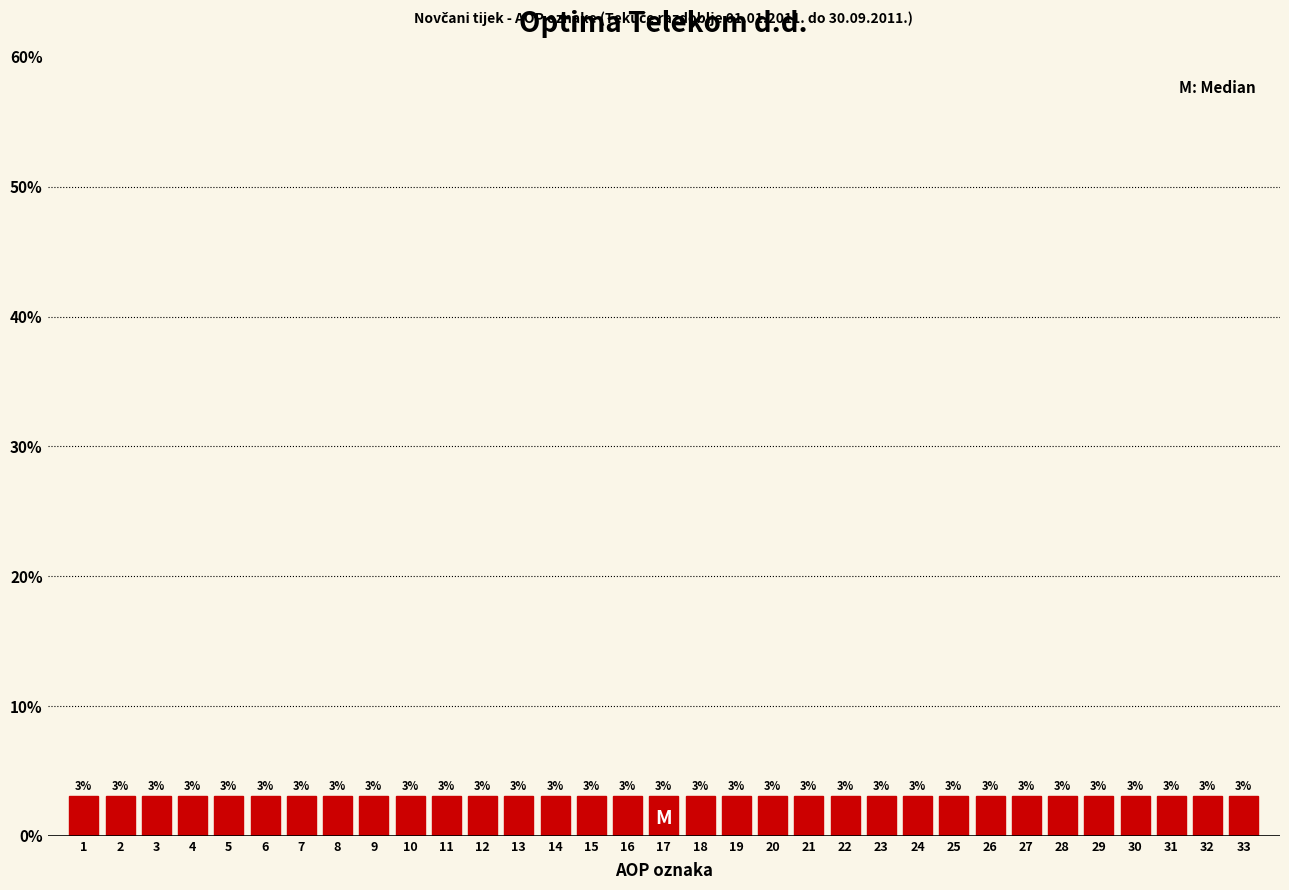

Reading left to right, list every bar in this chart as the range it spans on the x-axis followed by its height.

0.5 to 1.5: 3
1.5 to 2.5: 3
2.5 to 3.5: 3
3.5 to 4.5: 3
4.5 to 5.5: 3
5.5 to 6.5: 3
6.5 to 7.5: 3
7.5 to 8.5: 3
8.5 to 9.5: 3
9.5 to 10.5: 3
10.5 to 11.5: 3
11.5 to 12.5: 3
12.5 to 13.5: 3
13.5 to 14.5: 3
14.5 to 15.5: 3
15.5 to 16.5: 3
16.5 to 17.5: 3
17.5 to 18.5: 3
18.5 to 19.5: 3
19.5 to 20.5: 3
20.5 to 21.5: 3
21.5 to 22.5: 3
22.5 to 23.5: 3
23.5 to 24.5: 3
24.5 to 25.5: 3
25.5 to 26.5: 3
26.5 to 27.5: 3
27.5 to 28.5: 3
28.5 to 29.5: 3
29.5 to 30.5: 3
30.5 to 31.5: 3
31.5 to 32.5: 3
32.5 to 33.5: 3